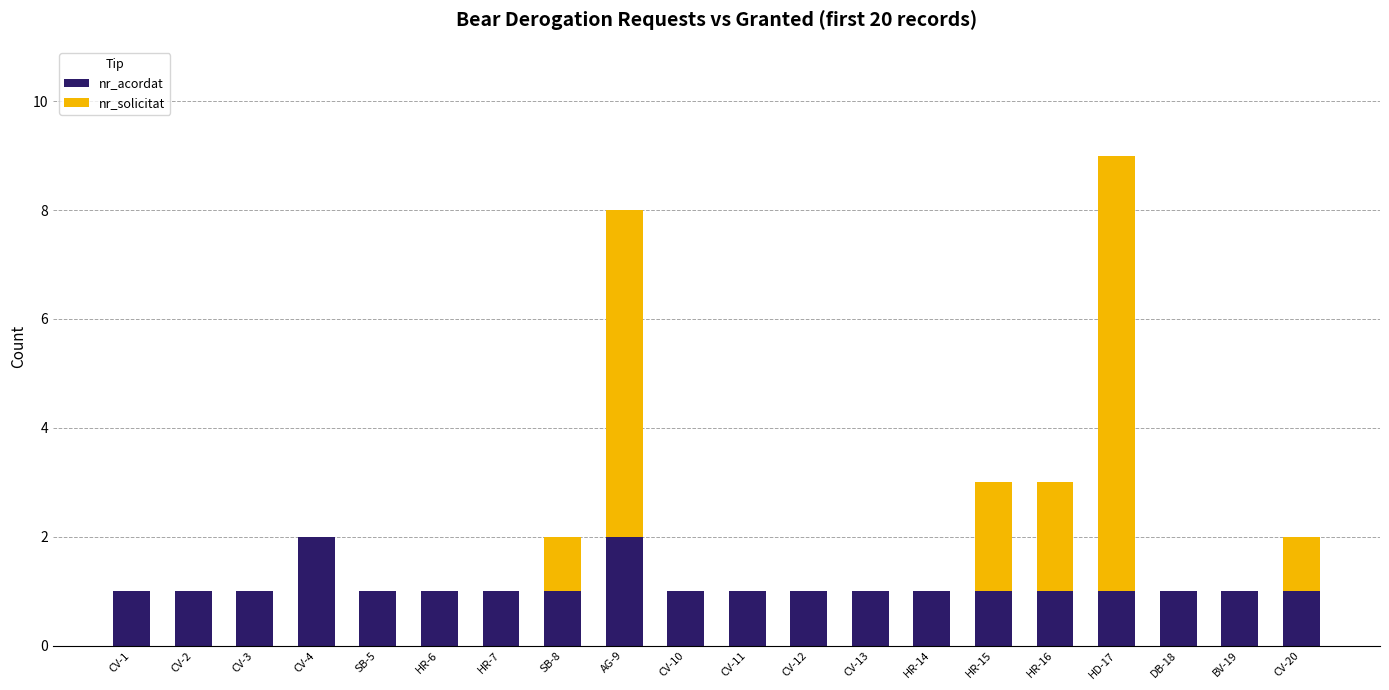

What is the sum of all nr_acordat values?

22